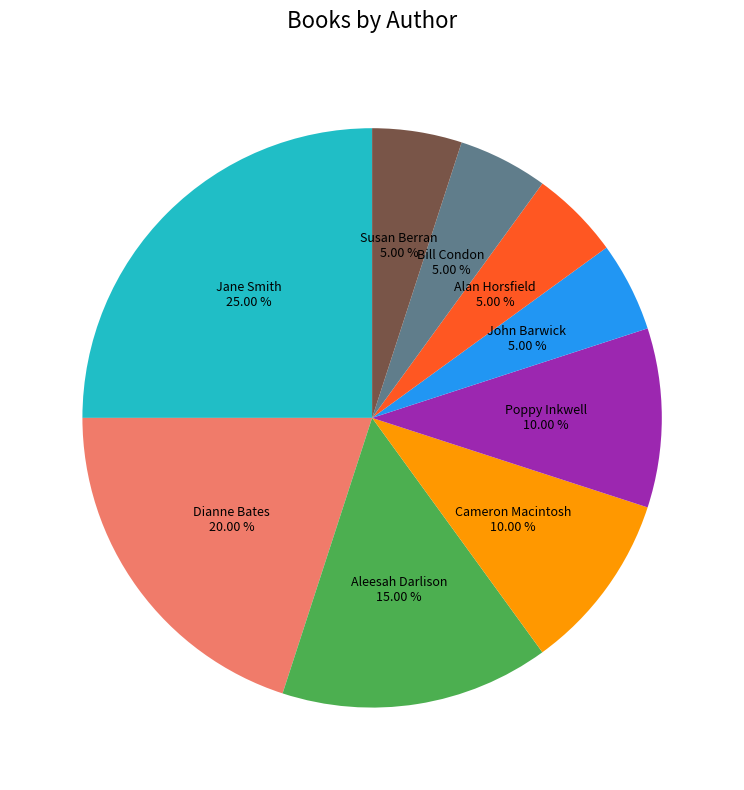

Between Alan Horsfield and Poppy Inkwell, which is larger?

Poppy Inkwell